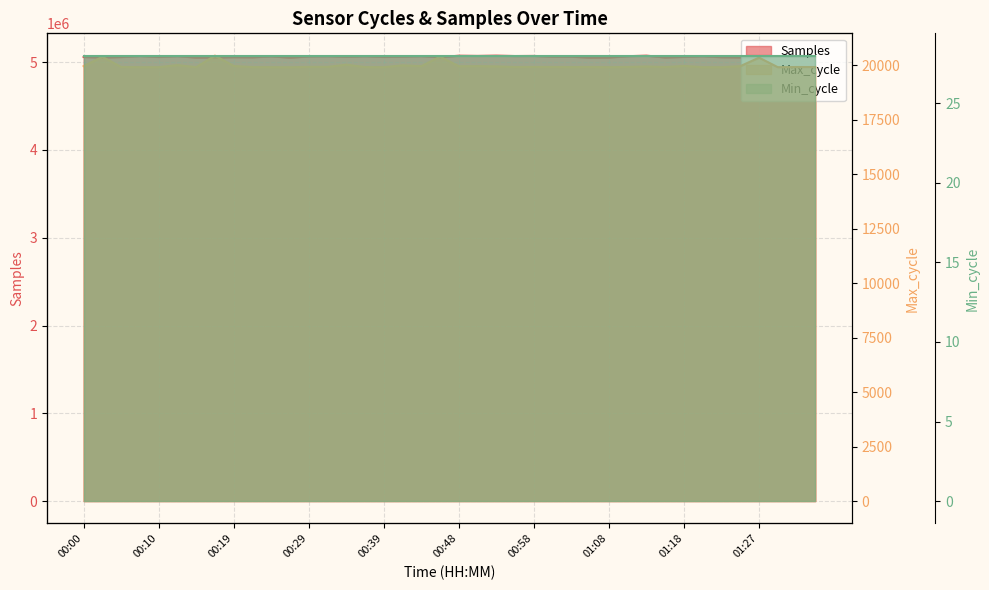

How many data points in Max_cycle are above 19922?

19